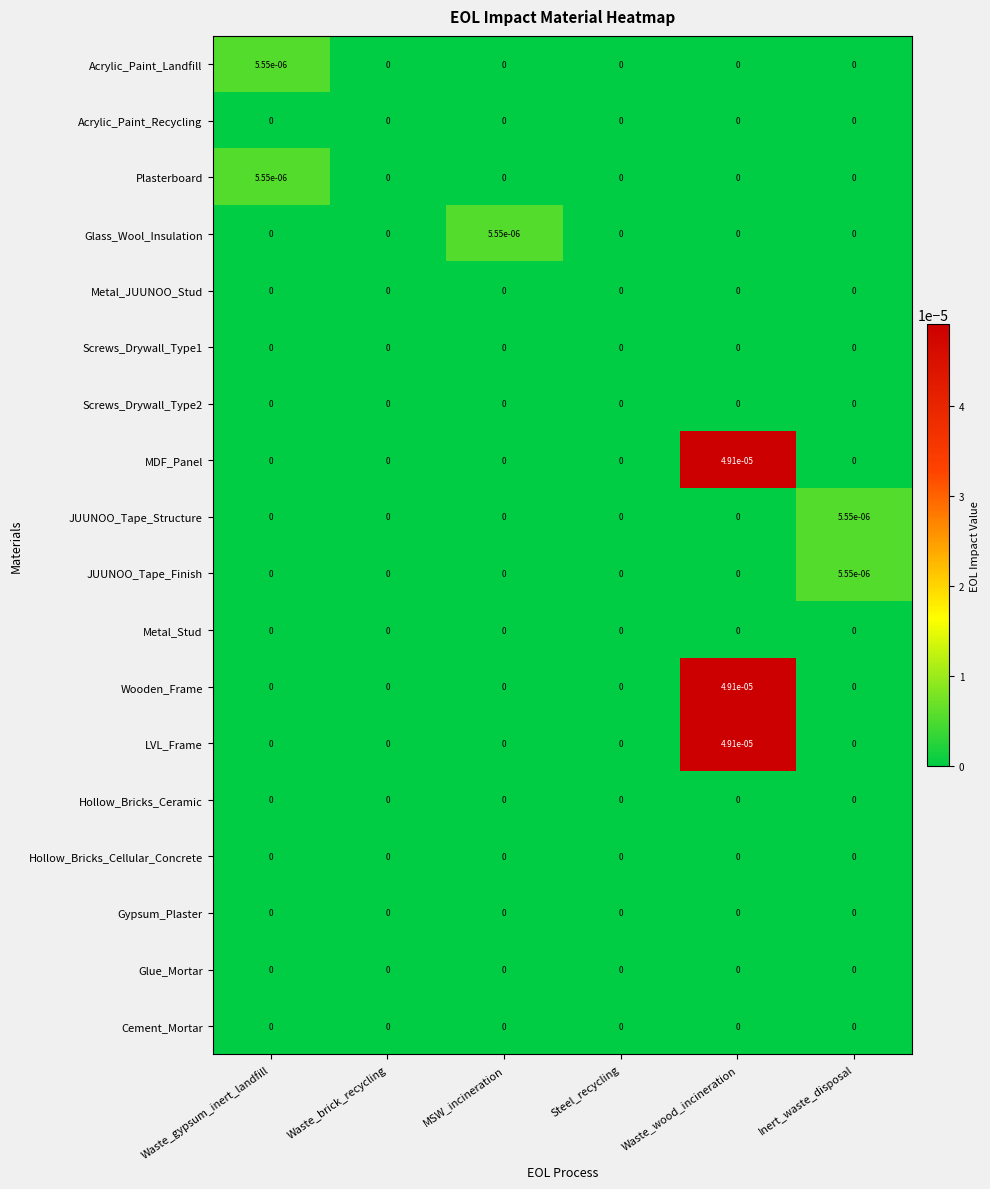

True or false: Hollow_Bricks_Ceramic has a value of 0.0 at Waste_brick_recycling.

True